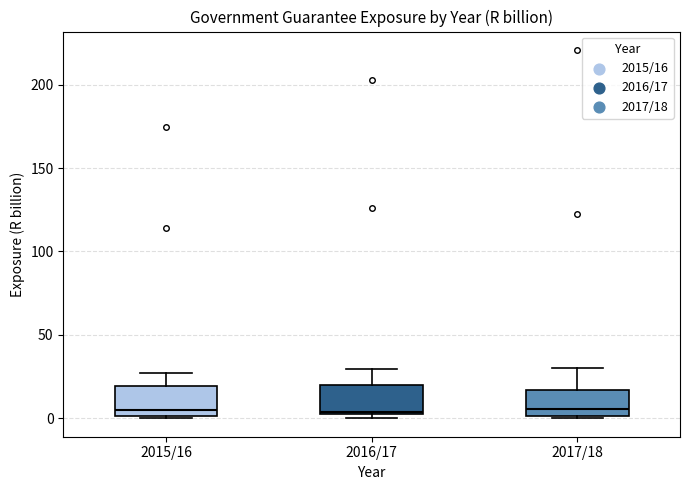

Reading left to right, transcribe this box plot: for each box, give where its median line is, the range the box spans, and where its two whiskers end, as read against the y-axis. The values are not printed on the chart, so give them approximately, as read against the axis.

2015/16: median 5, box 0 to 20, whiskers 0 to 25
2016/17: median 5, box 0 to 20, whiskers 0 (just below the box's lower edge) to 30
2017/18: median 5, box 0 to 15, whiskers 0 to 30